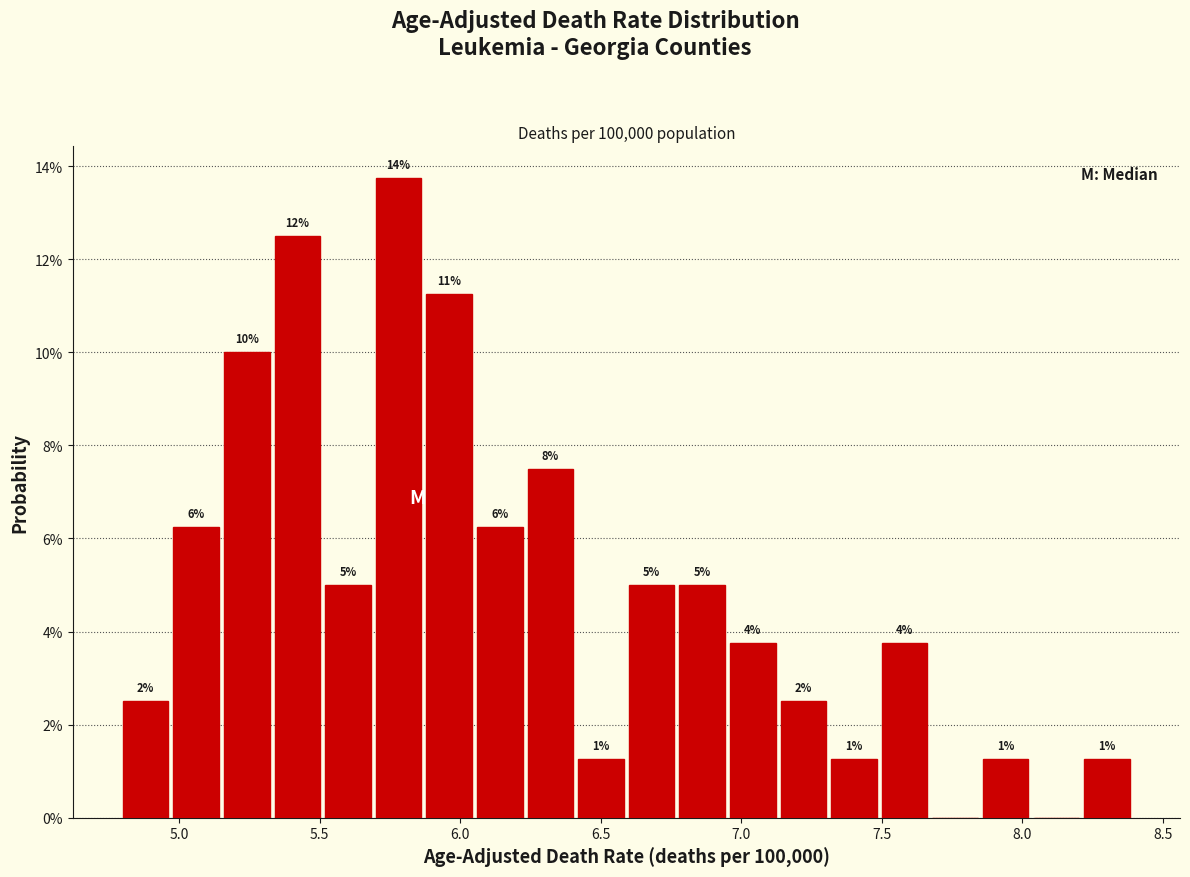

Around what value on the x-axis is the tallest bar? Give the approximate position of its centre, as read against the axis.

5.80